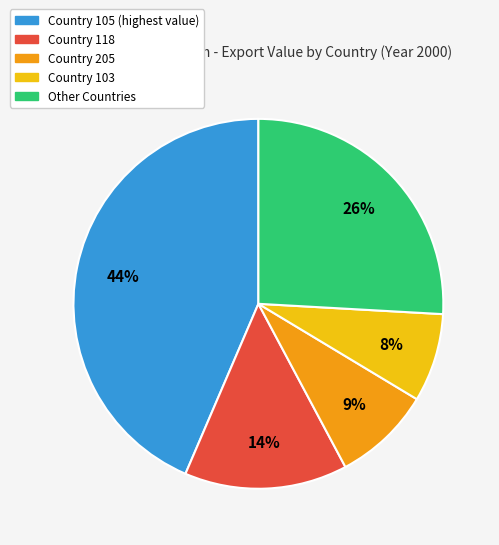

Count the number of slices in the pie.

5